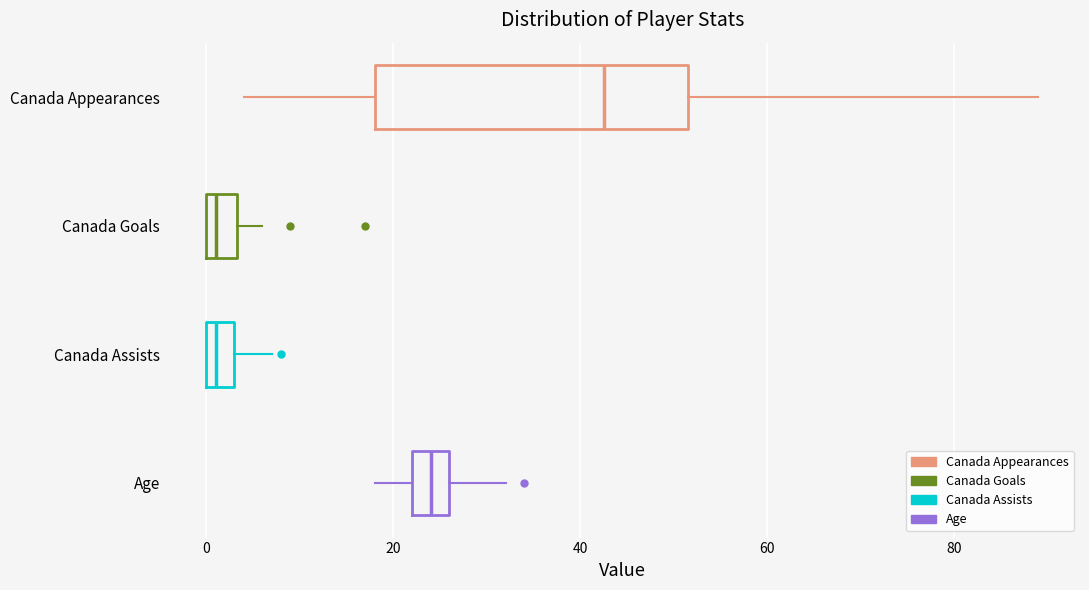

Which box has the furthest to the right median line?

Canada Appearances